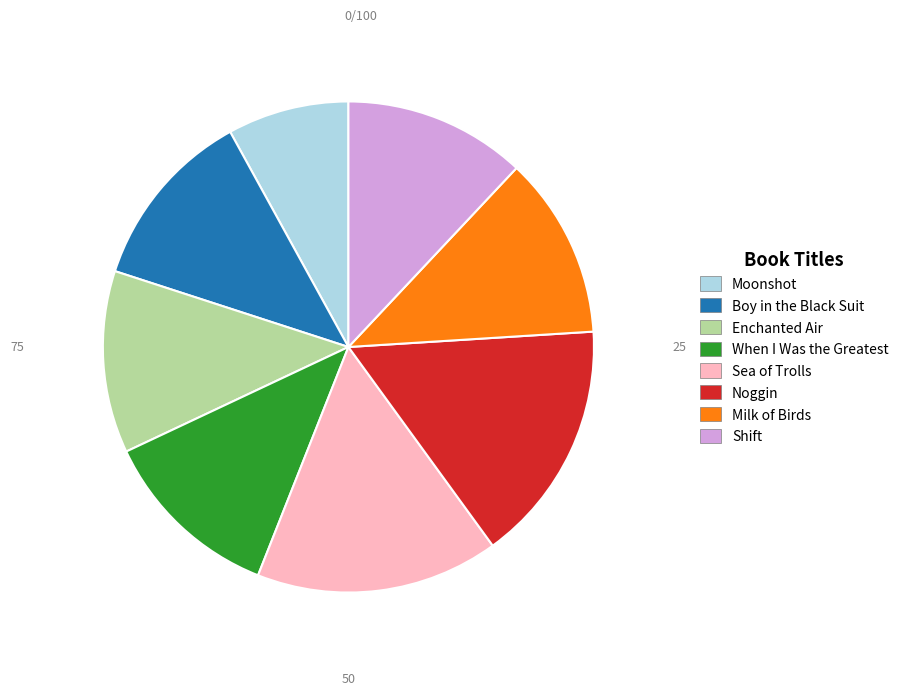

How many slices are in this pie chart?

8